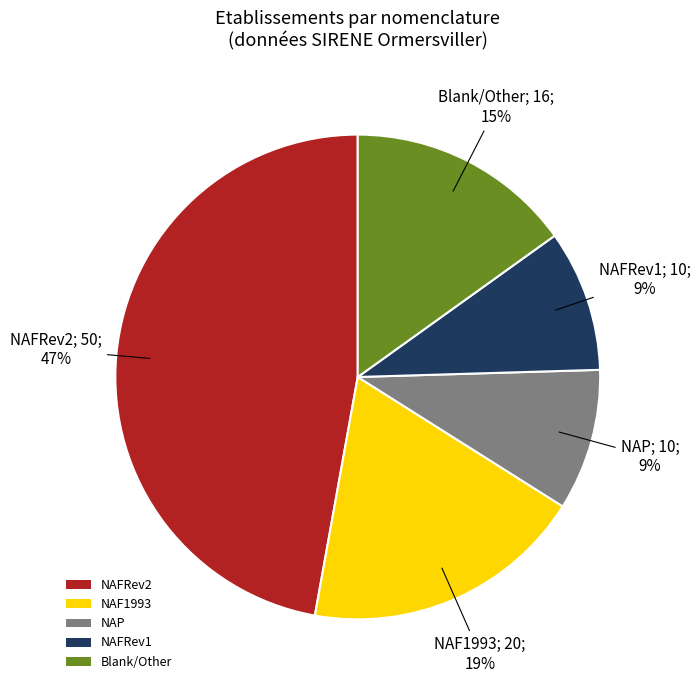

True or false: Blank/Other accounts for 15% of the total.

True